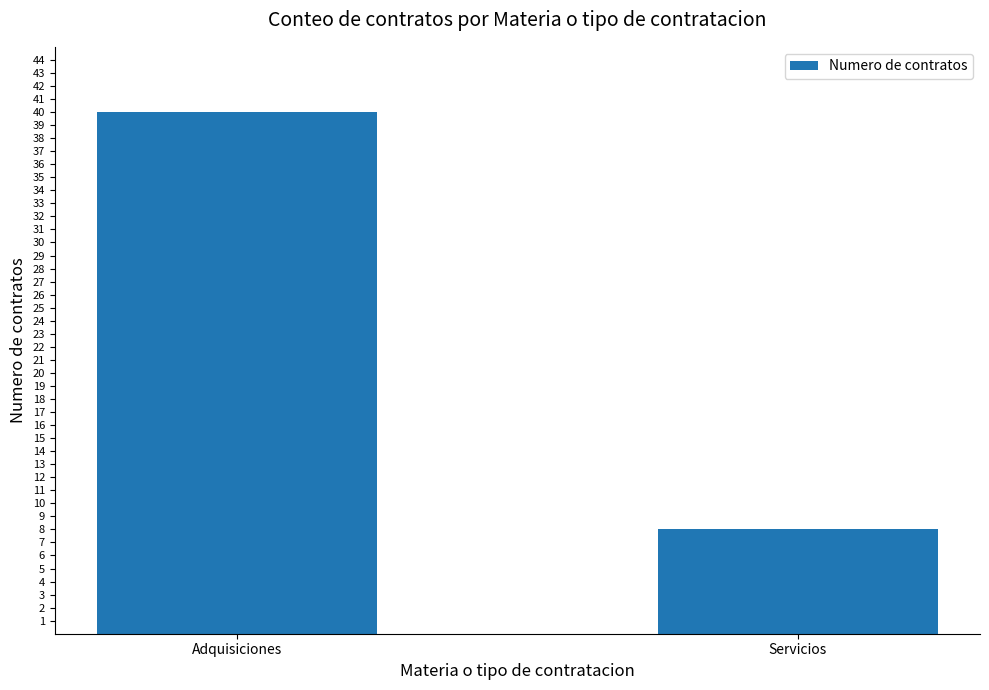

What position from the right is Adquisiciones?

2